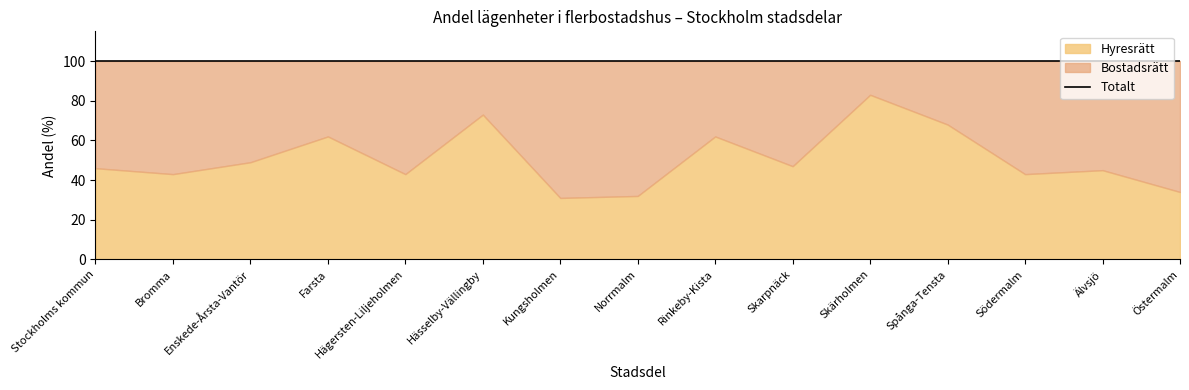

Which label corresponds to the smallest value in the chart?

Skärholmen